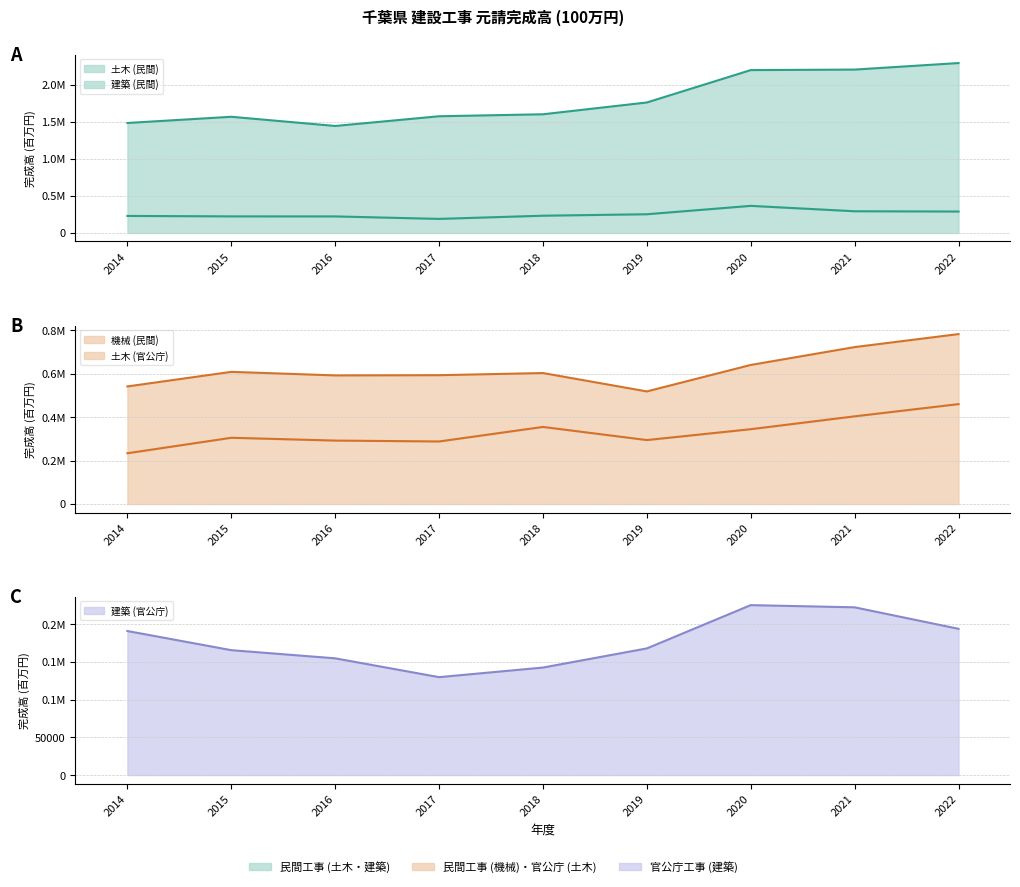

Is it true that 建築 (官公庁) equals 225520 at 2020?

True